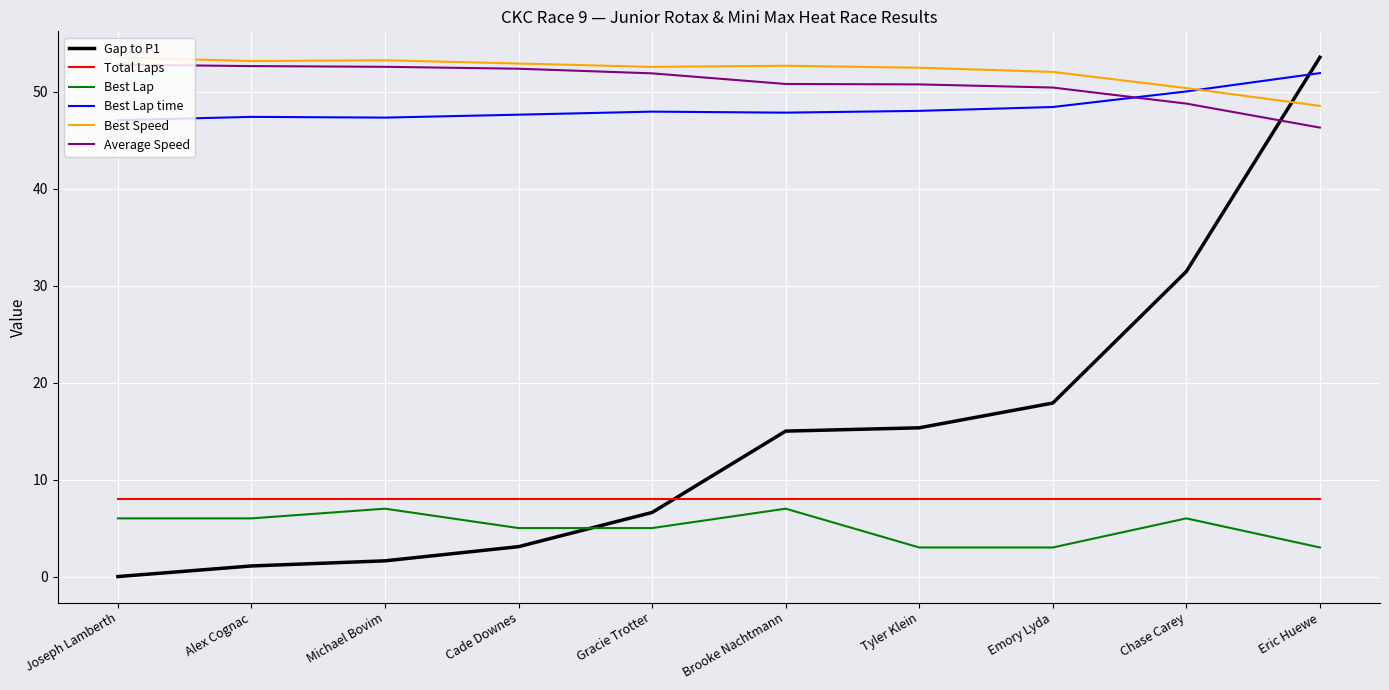

Is the value of Total Laps at Emory Lyda greater than the value of Best Lap time at Gracie Trotter?

No